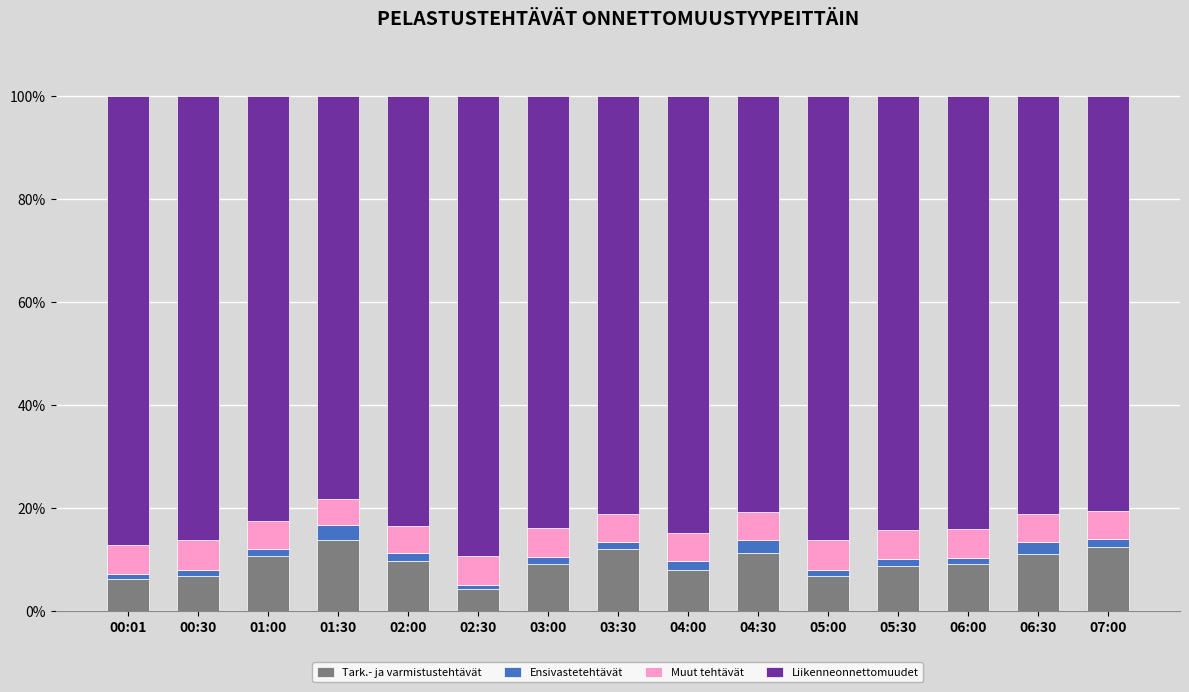

True or false: Tark.- ja varmistustehtävät has a value of 2.6 at 03:00.

False